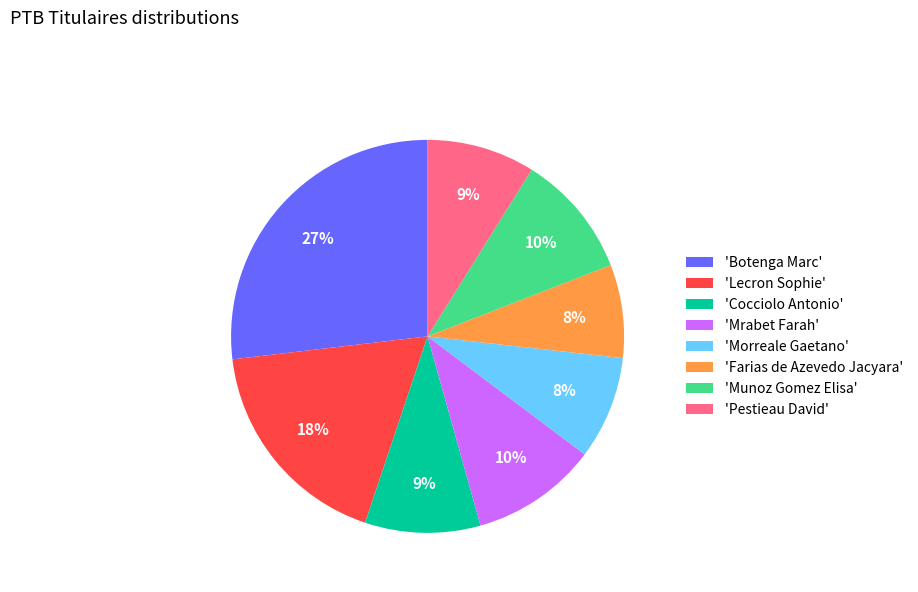

Count the number of slices in the pie.

8